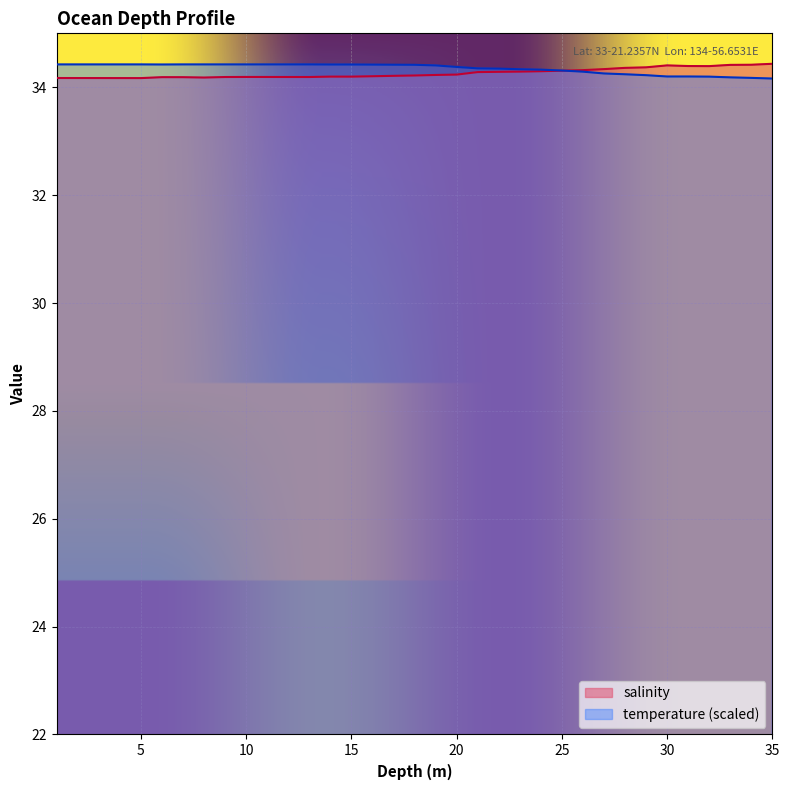

Reading left to right, extract all data points from this chart.

salinity: 34.2	34.2	34.2	34.2	34.2	34.2	34.2	34.2	34.2	34.2	34.2	34.2	34.2	34.2	34.2	34.2	34.2	34.2	34.2	34.2	34.3	34.3	34.3	34.3	34.3	34.3	34.3	34.4	34.4	34.4	34.4	34.4	34.4	34.4	34.4
temperature: 34.4	34.4	34.4	34.4	34.4	34.4	34.4	34.4	34.4	34.4	34.4	34.4	34.4	34.4	34.4	34.4	34.4	34.4	34.4	34.4	34.4	34.3	34.3	34.3	34.3	34.3	34.3	34.2	34.2	34.2	34.2	34.2	34.2	34.2	34.2